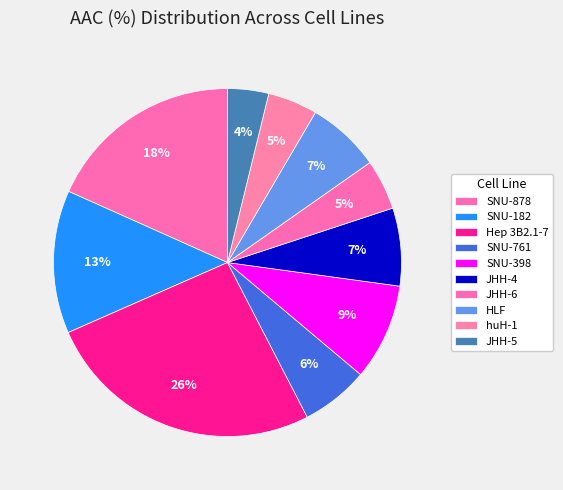

What is the ratio of the value at SNU-398 to the value at SNU-878?

0.5